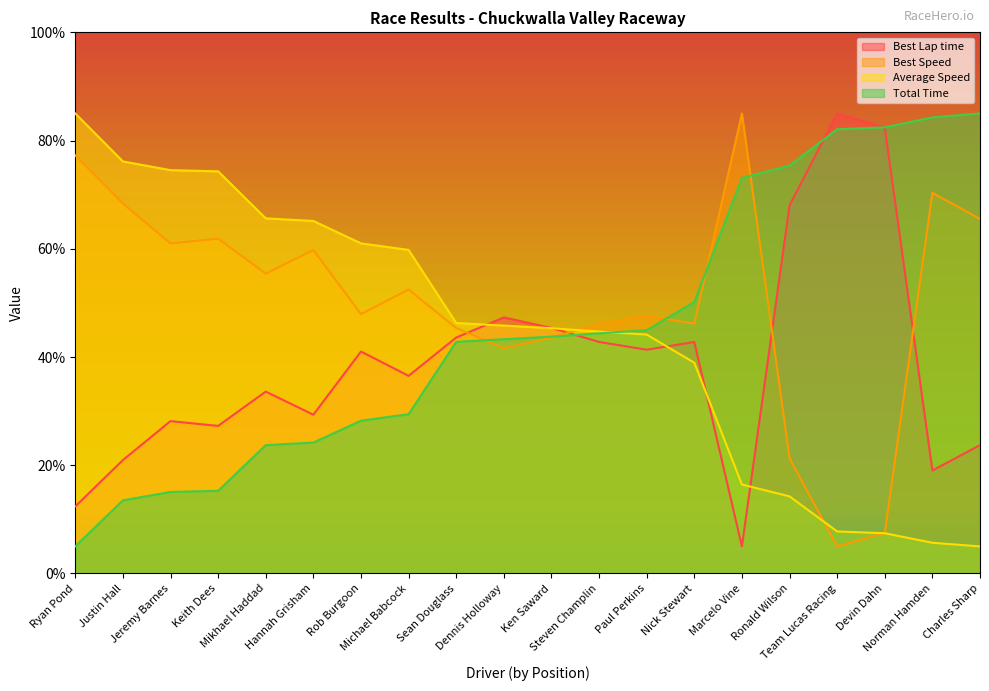

True or false: Total Time has more than 2 points higher than both neighbors.

False